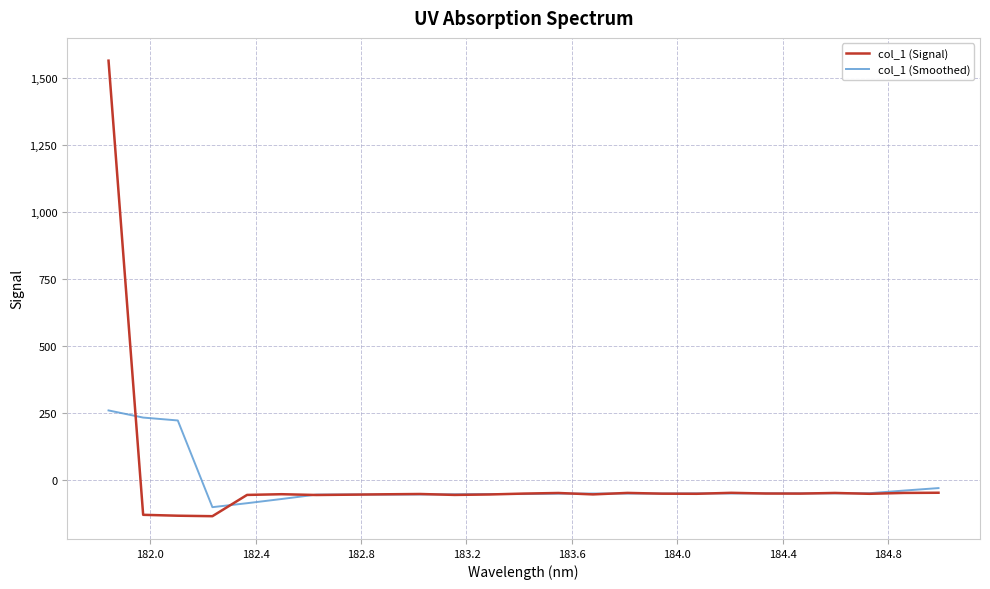

Which series has the largest range (max minus min)?

col_1 (Signal)